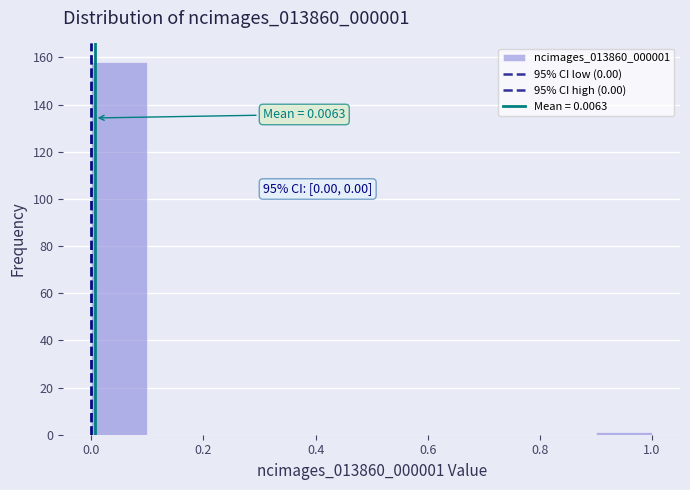

Over which range of the x-axis is the bar tallest?

0.0 to 0.1